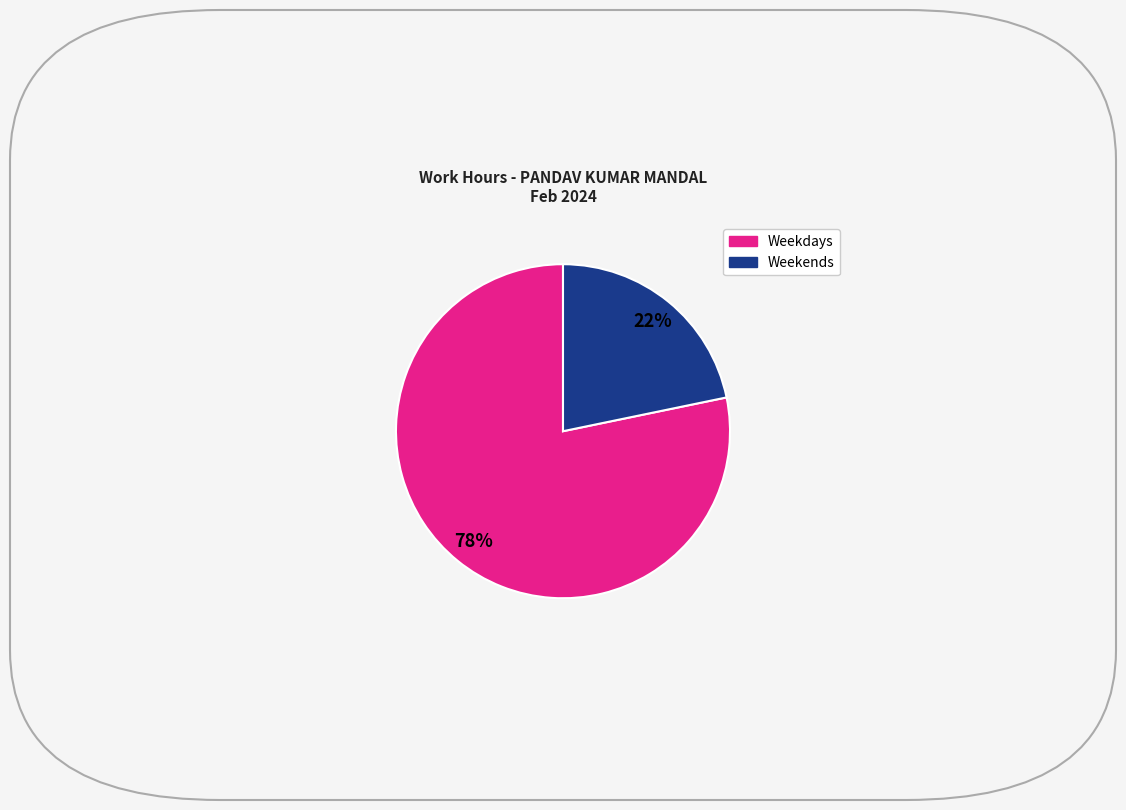

Is there any slice that represents more than half of the pie?

Yes